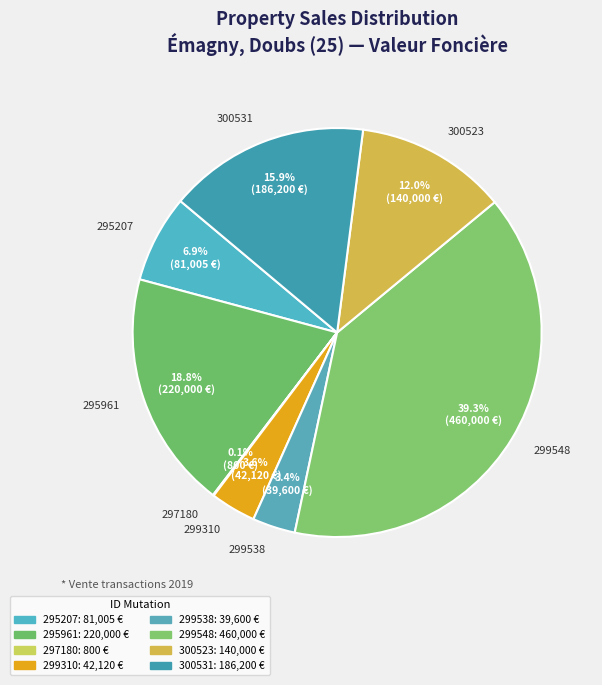

What is the largest slice in the pie chart?

299548